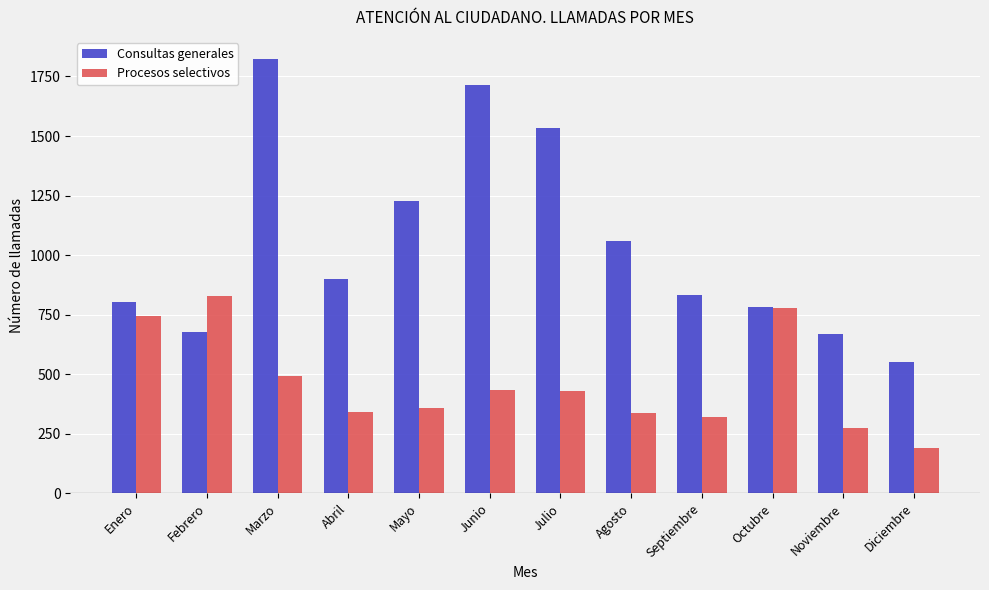

True or false: Procesos selectivos has a value of 780 at Octubre.

True